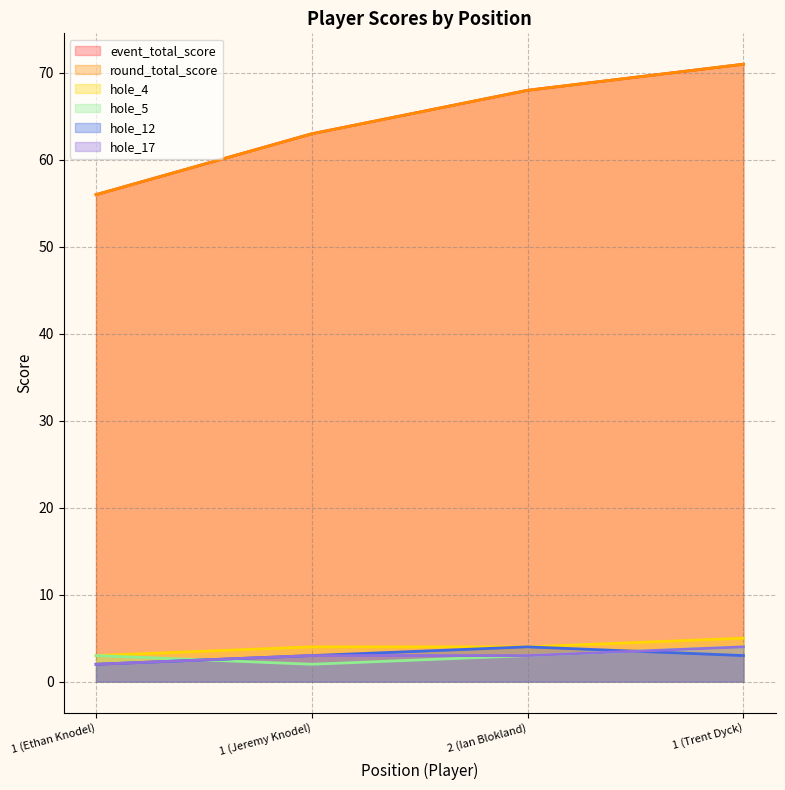

True or false: hole_4 and hole_5 intersect in this chart.

False